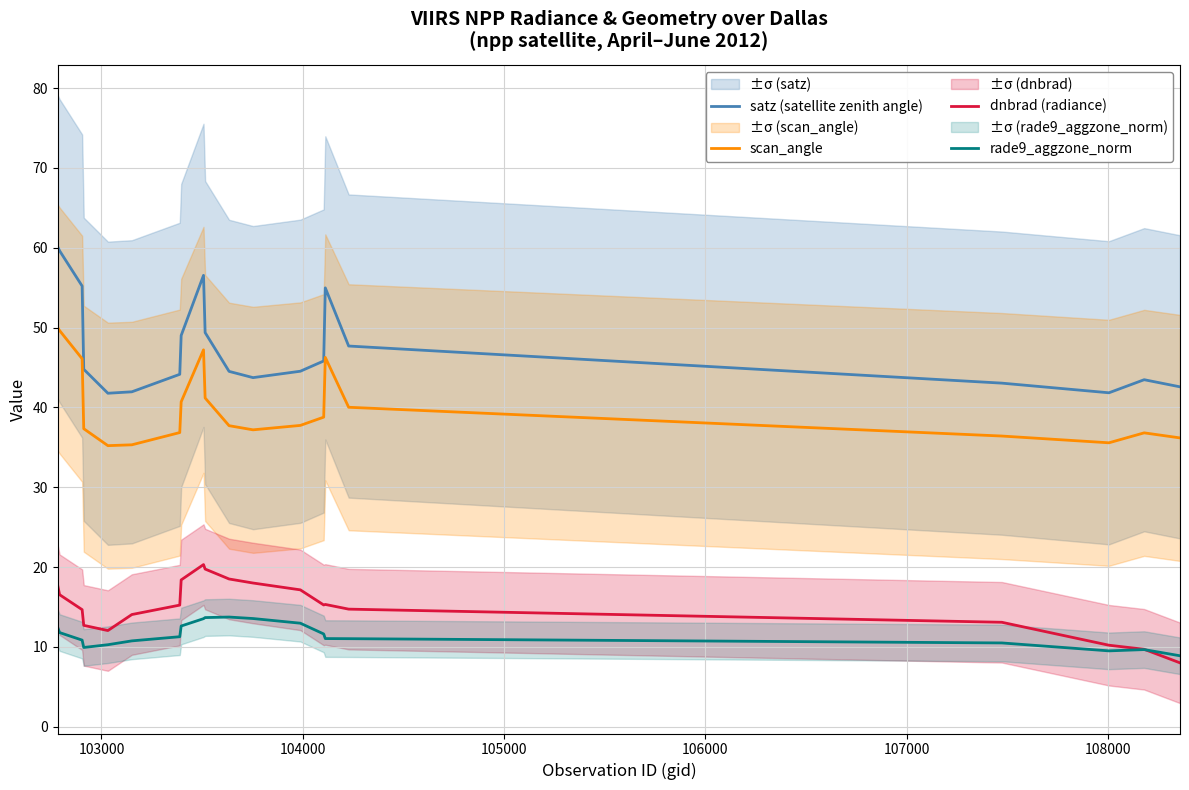

True or false: rade9_aggzone_norm and satz (satellite zenith angle) intersect in this chart.

False